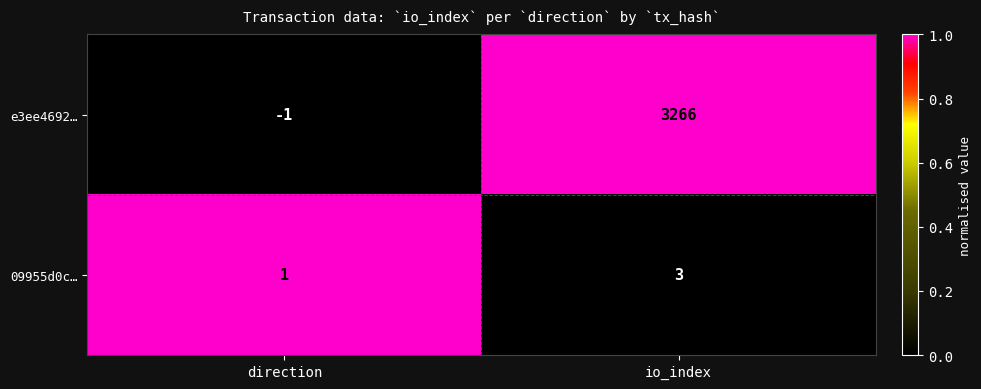

At which category does the chart reach its peak across all series?

io_index